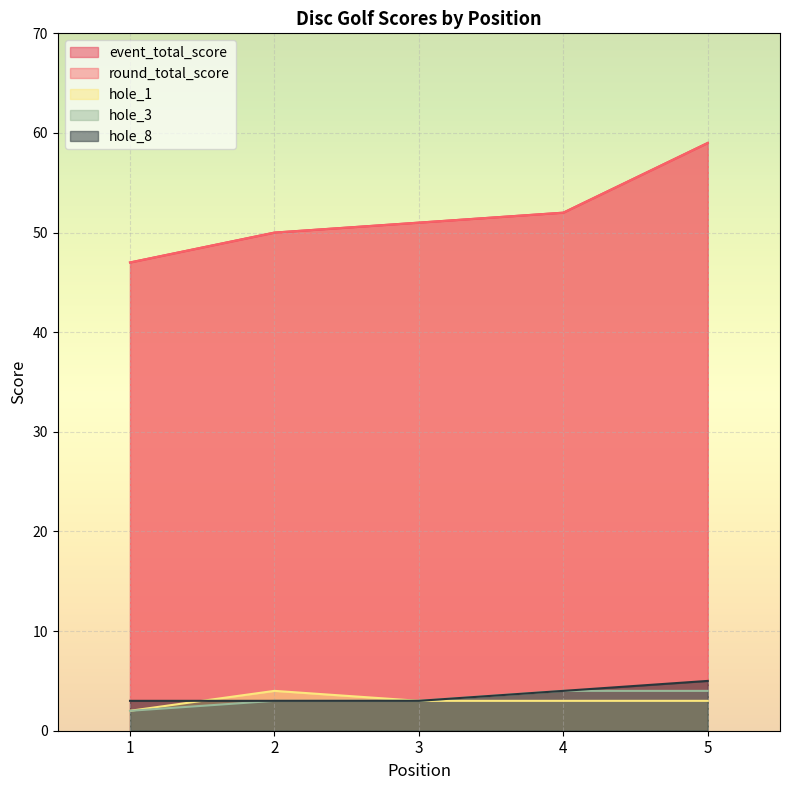

What value does the hole_1 series have at 5?

3